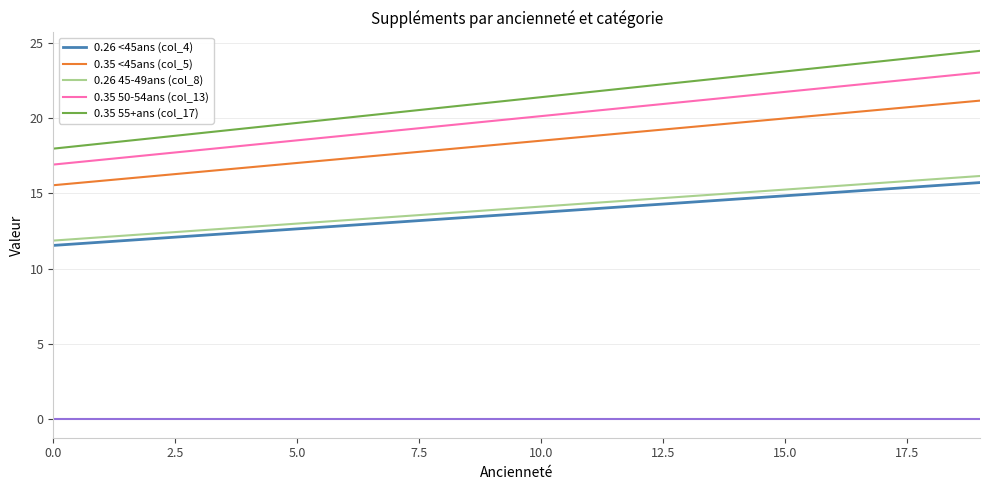

True or false: 0.35 <45ans (col_5) has more than 0 points higher than both neighbors.

False